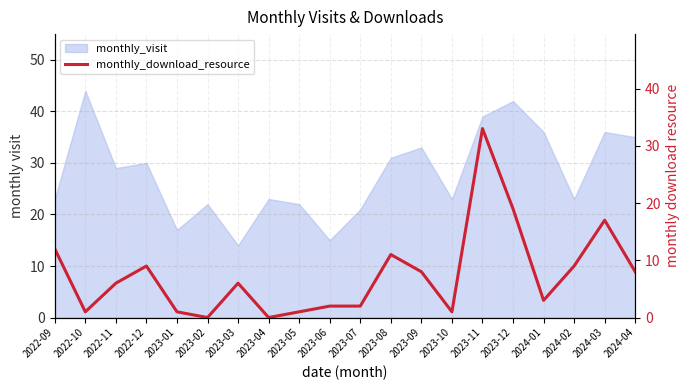

True or false: the data has more than 1 interior local peaks.

True